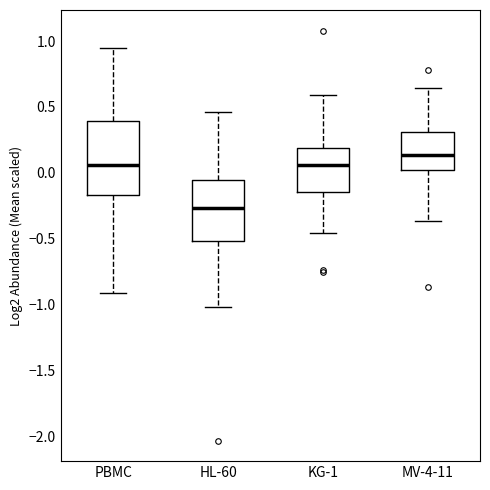

Reading left to right, transcribe this box plot: for each box, give where its median line is, the range the box spans, and where its two whiskers end, as read against the y-axis. The values are not printed on the chart, so give them approximately, as read against the axis.

PBMC: median 0.05, box -0.15 to 0.40, whiskers -0.90 to 0.95
HL-60: median -0.25, box -0.50 to -0.05, whiskers -1.00 to 0.45
KG-1: median 0.05, box -0.15 to 0.20, whiskers -0.45 to 0.60
MV-4-11: median 0.15, box 0.00 to 0.30, whiskers -0.35 to 0.65